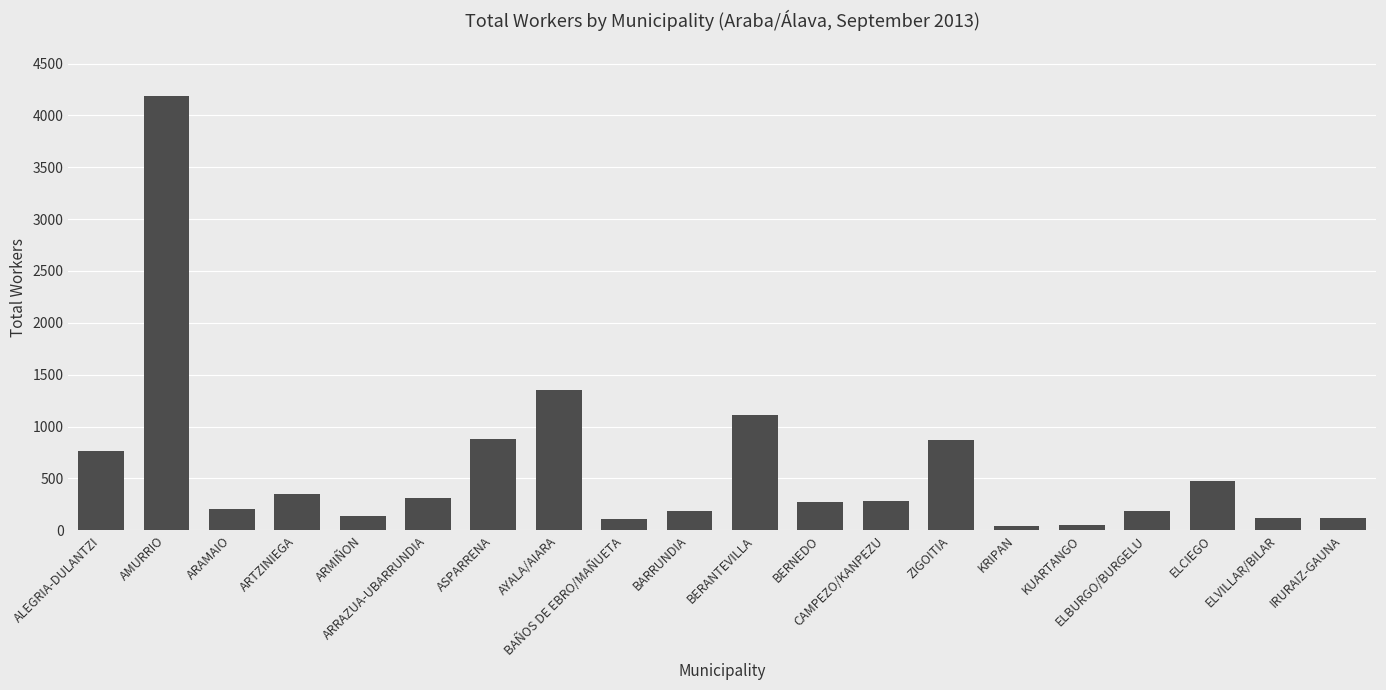

Between ZIGOITIA and AMURRIO, which is larger?

AMURRIO